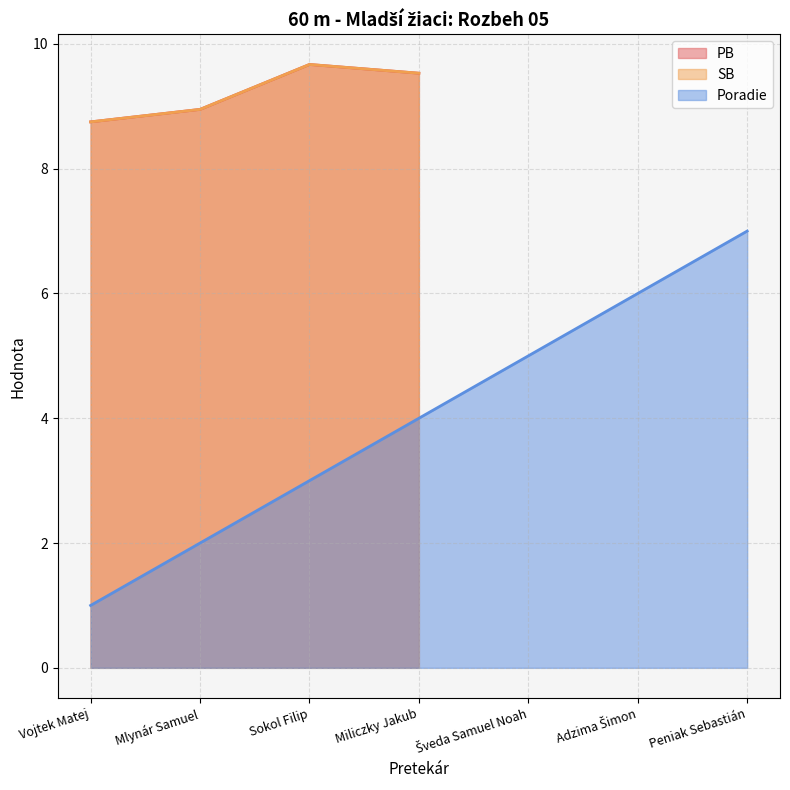

True or false: naroden has more than 1 points higher than both neighbors.

False